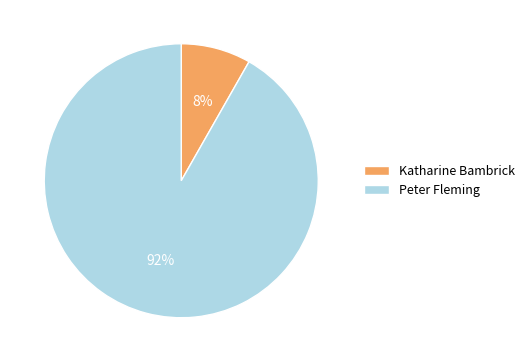

True or false: Katharine Bambrick accounts for 8% of the total.

True